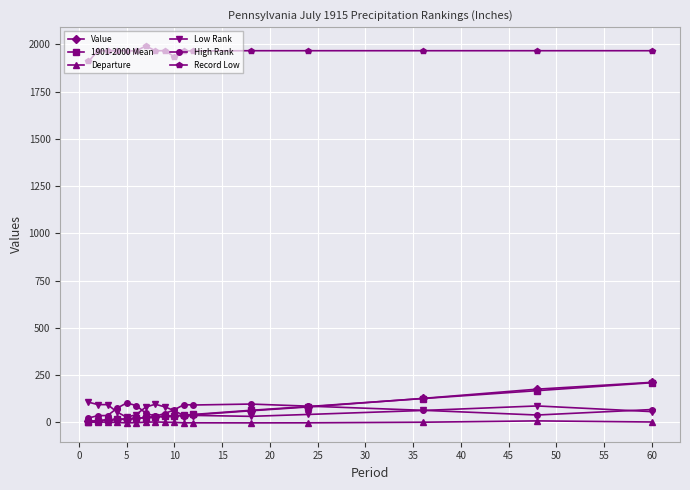

Which series has the widest spread of values?

Value